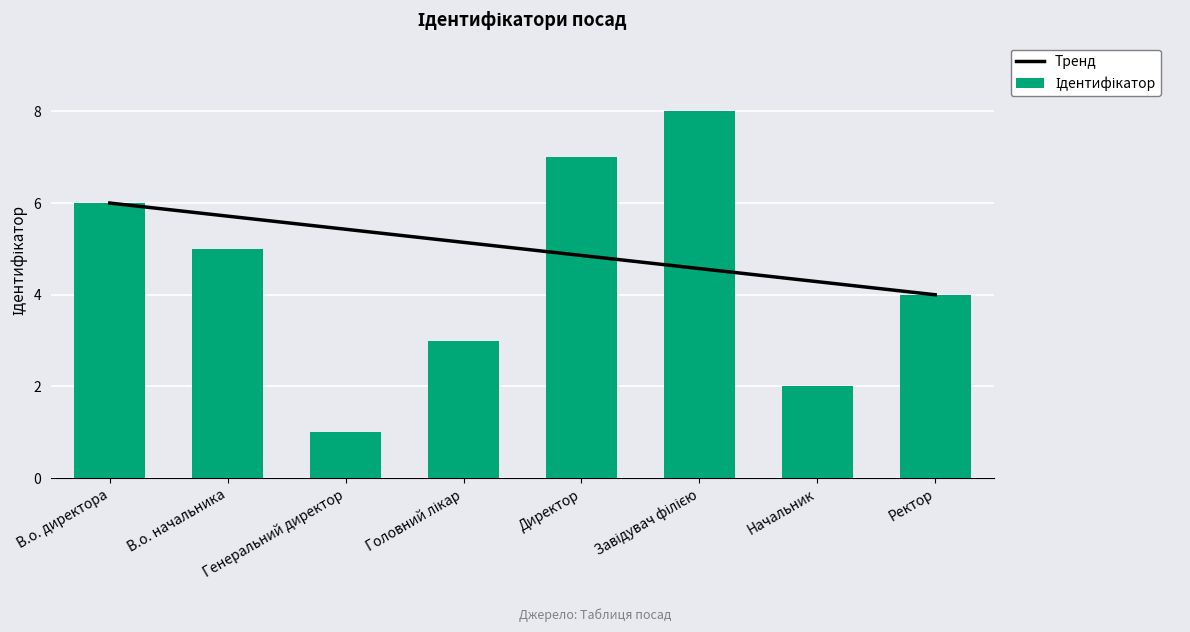

What is the label of the 8th bar from the left?

Ректор